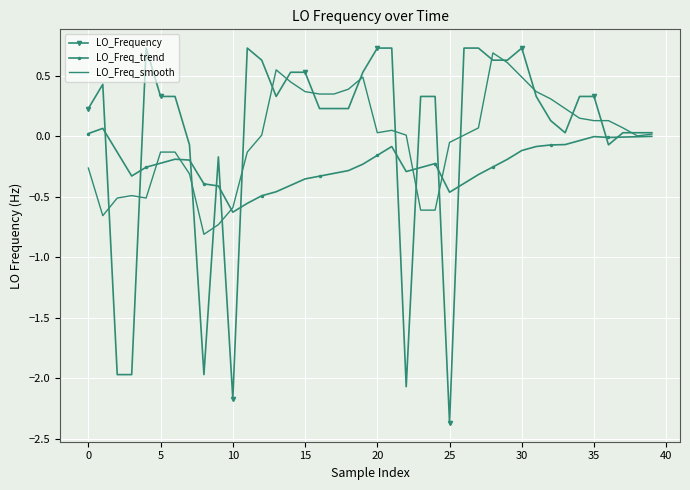

What is the smallest value displayed?

-2.4